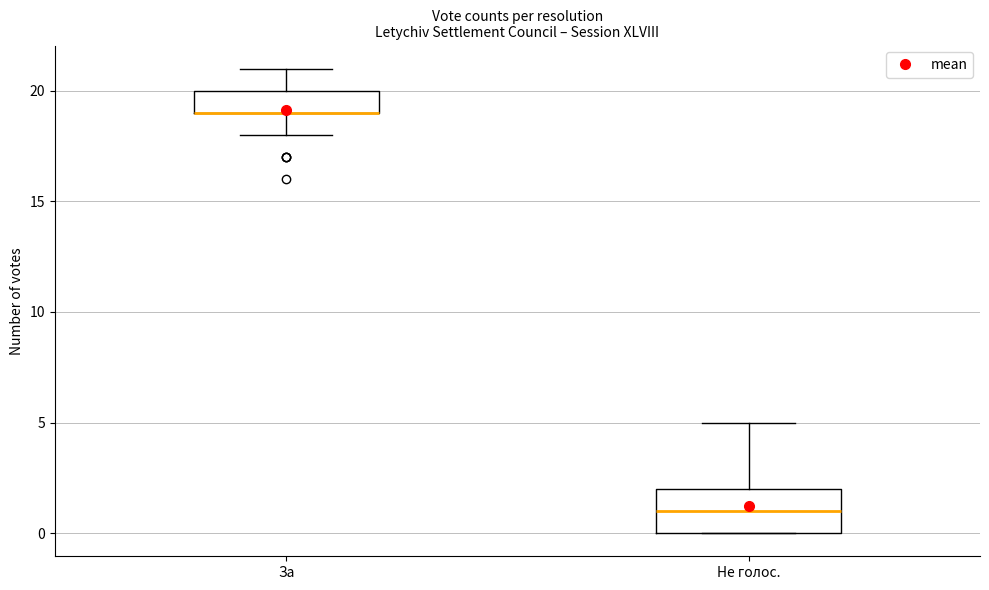

Reading left to right, transcribe this box plot: for each box, give where its median line is, the range the box spans, and where its two whiskers end, as read against the y-axis. The values are not printed on the chart, so give them approximately, as read against the axis.

За: median 19 (drawn on the box's lower edge), box 19 to 20, whiskers 18 to 21
Не голос.: median 1, box 0 to 2, whiskers 0 to 5